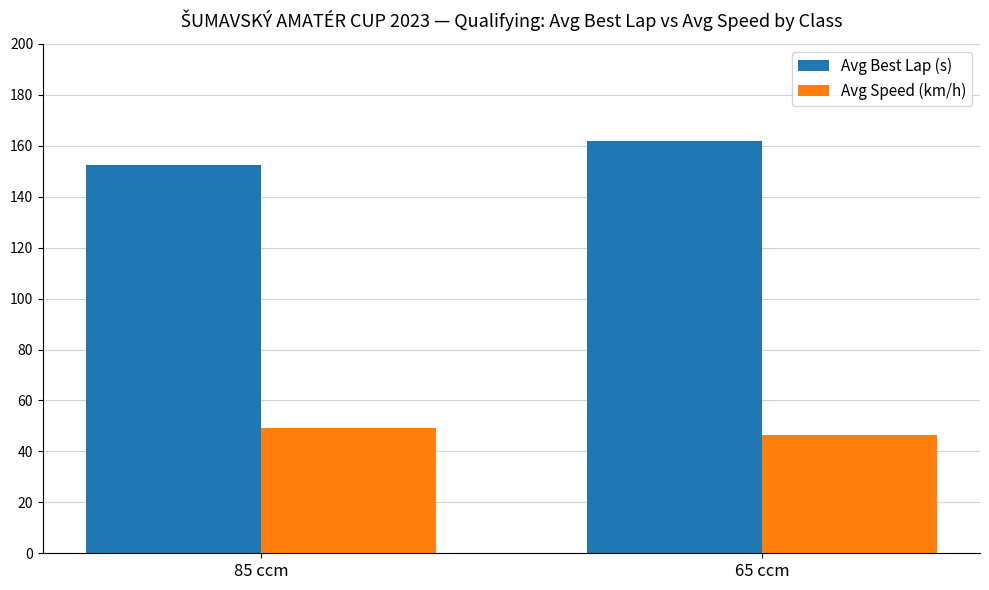

At which category is the sum across all series the highest?

65 ccm